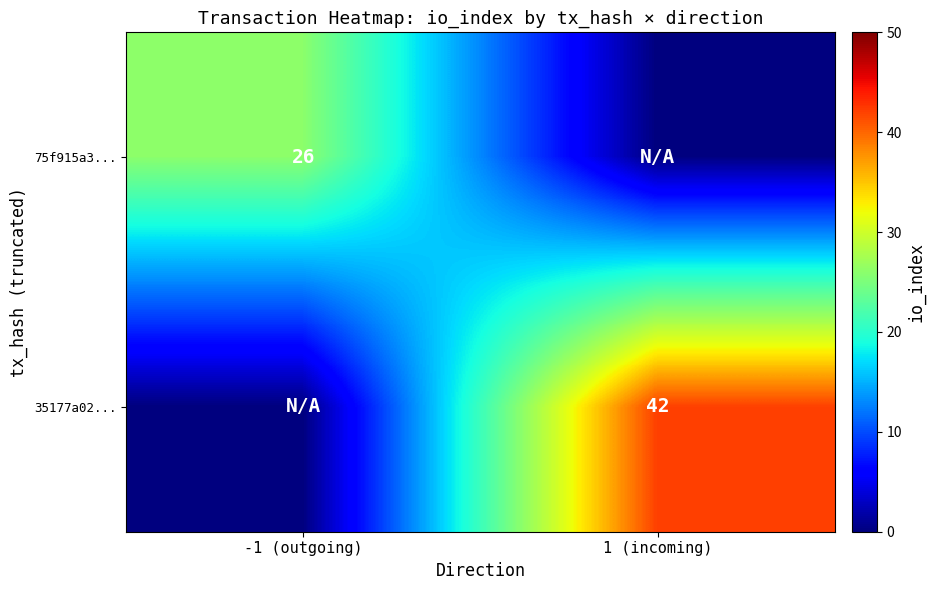

The value of 35177a02... at 1 (incoming) is 12. True or false?

False